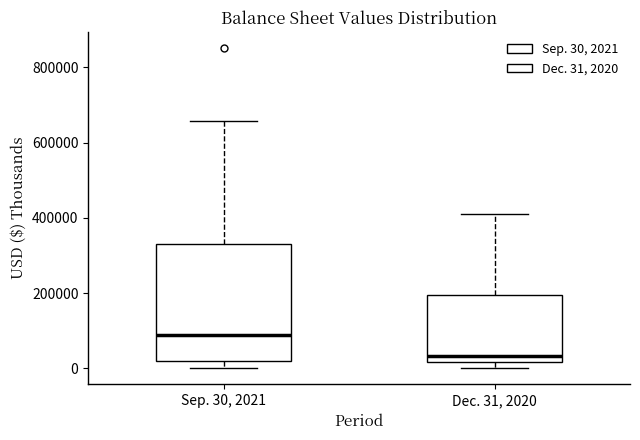

Reading left to right, transcribe this box plot: for each box, give where its median line is, the range the box spans, and where its two whiskers end, as read against the y-axis. The values are not printed on the chart, so give them approximately, as read against the axis.

Sep. 30, 2021: median 80000, box 20000 to 340000, whiskers 0 to 660000
Dec. 31, 2020: median 40000, box 20000 to 200000, whiskers 0 to 420000